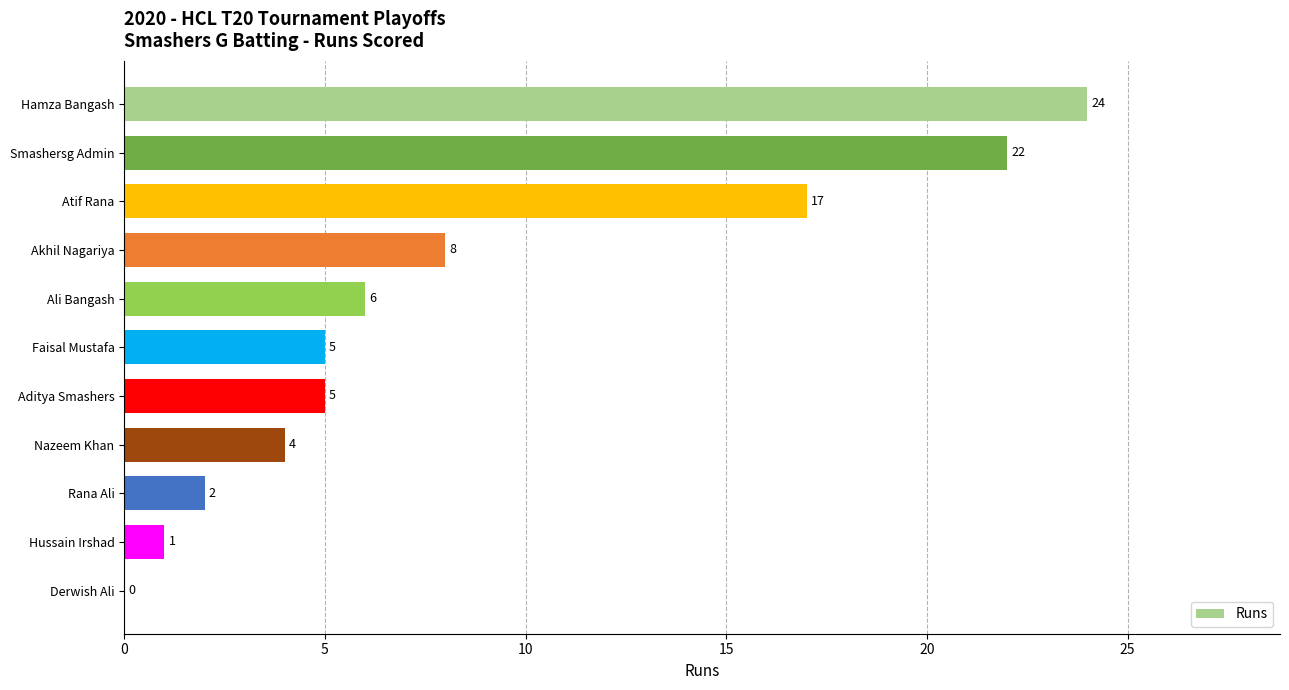

True or false: the data shows 24 at Hamza Bangash.

True